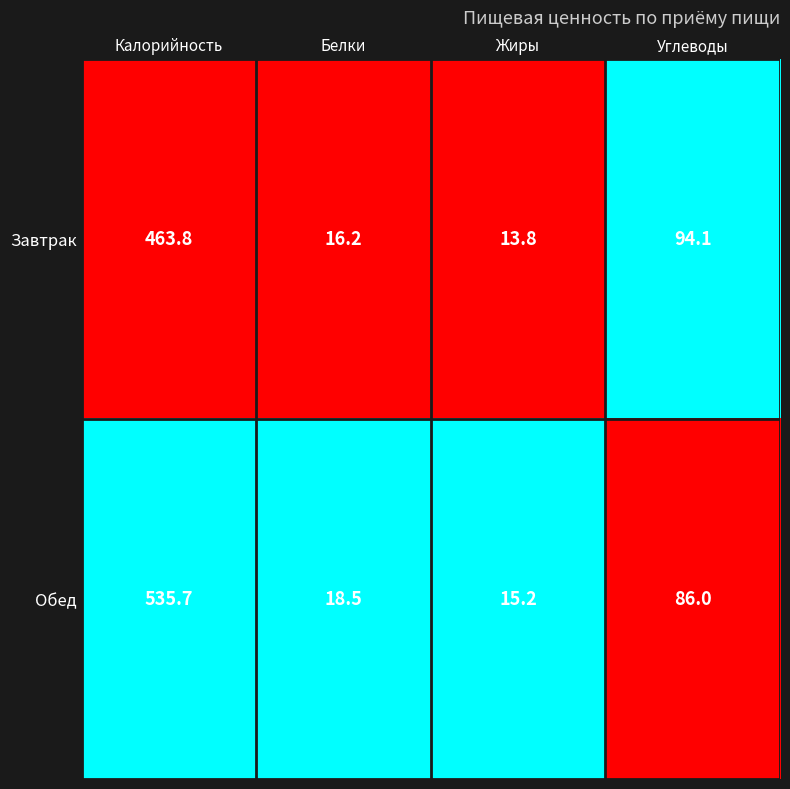

How many distinct data groups are displayed?

2